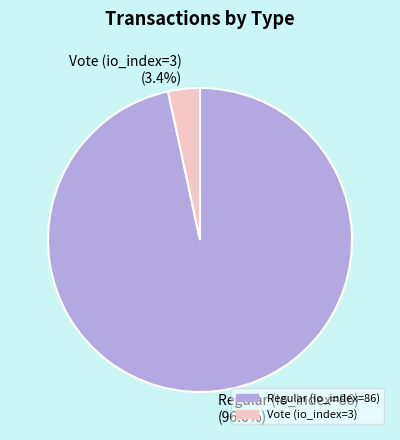

Which has a higher value, Regular (io_index=86) or Vote (io_index=3)?

Regular (io_index=86)